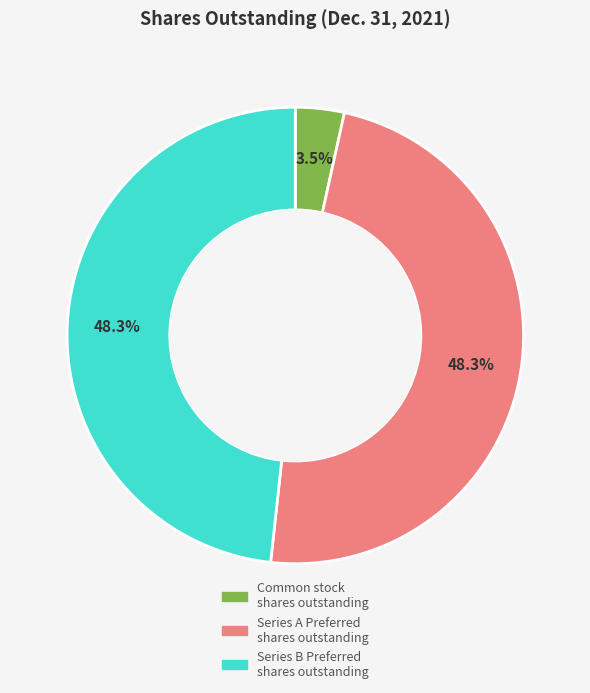

Is there a majority slice in this chart?

No